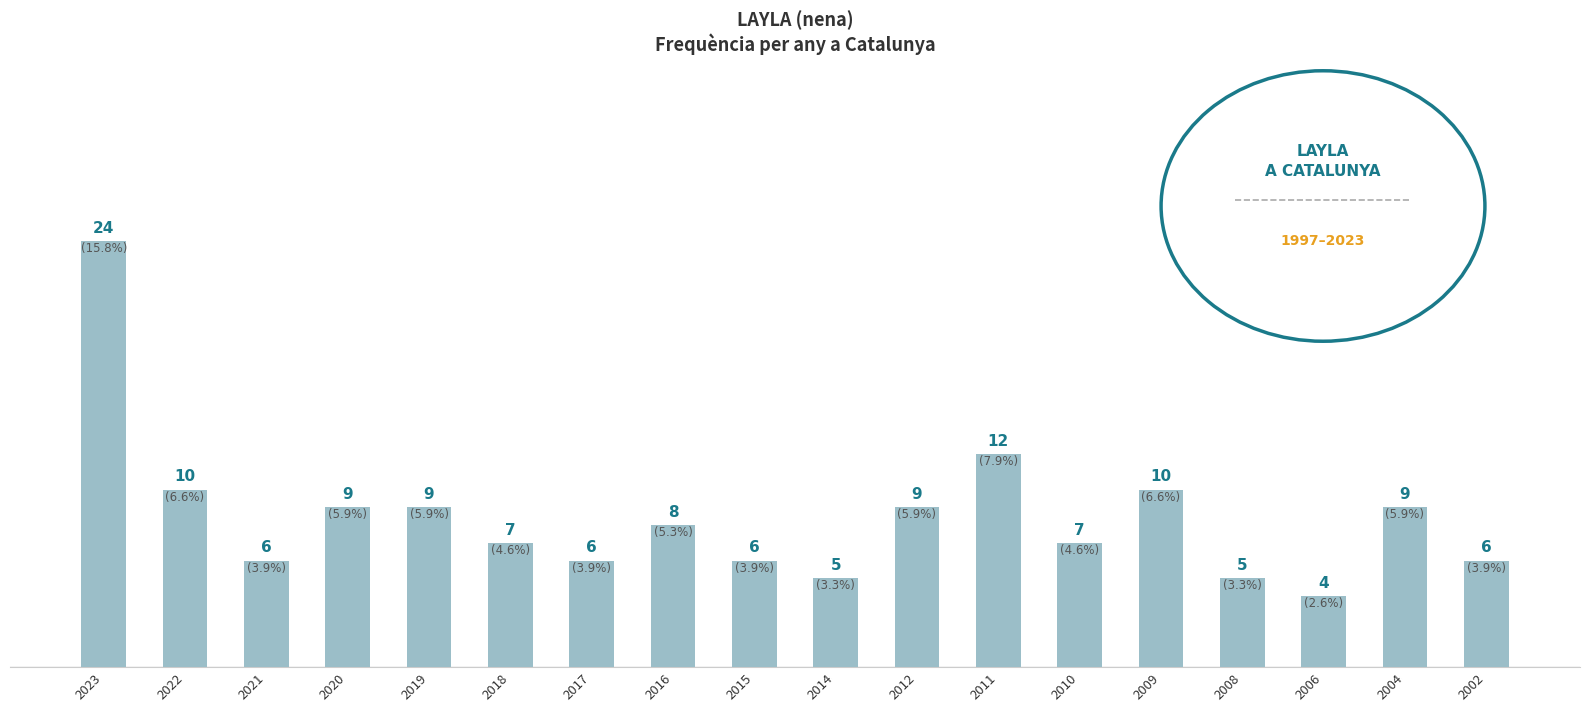

Which label corresponds to the largest value in the chart?

2023